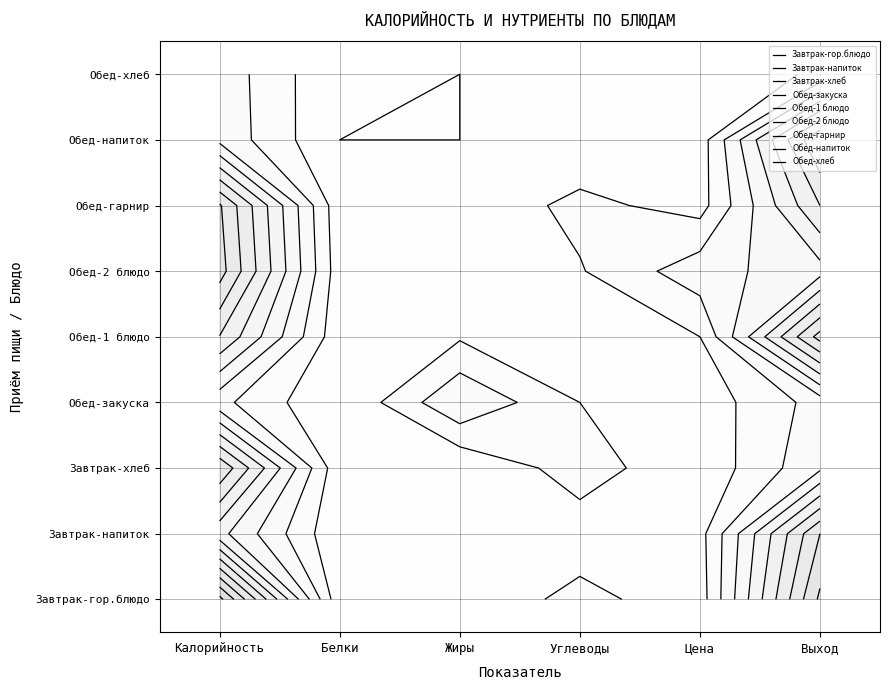

True or false: Рис отварной has a value of 41 at Блюдо 5.

False